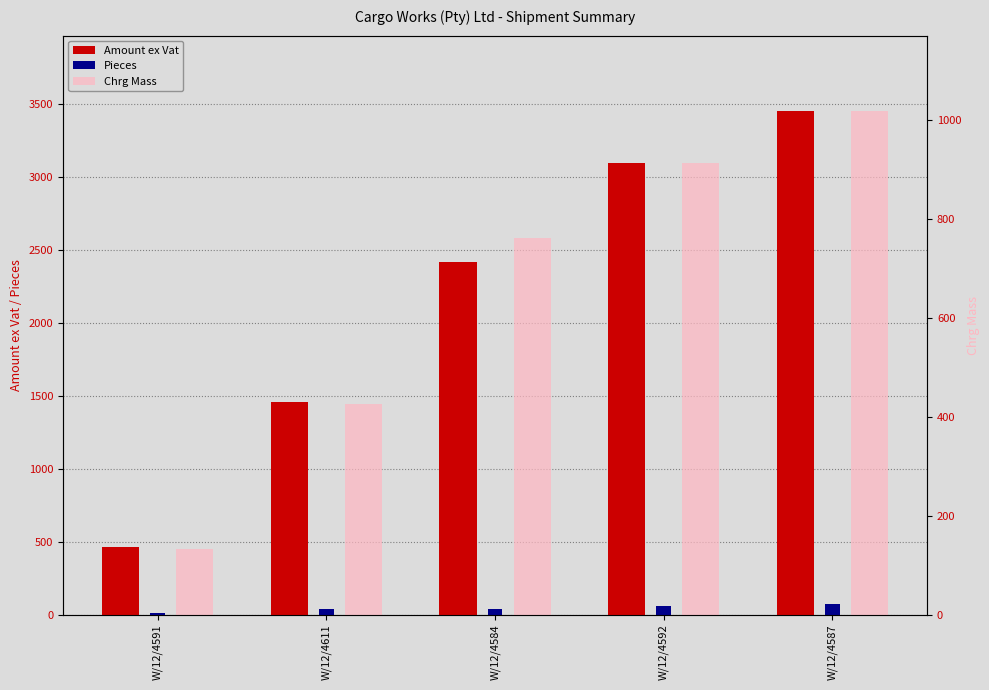

What is the difference between the maximum and minimum values in the Chrg Mass series?

885.0